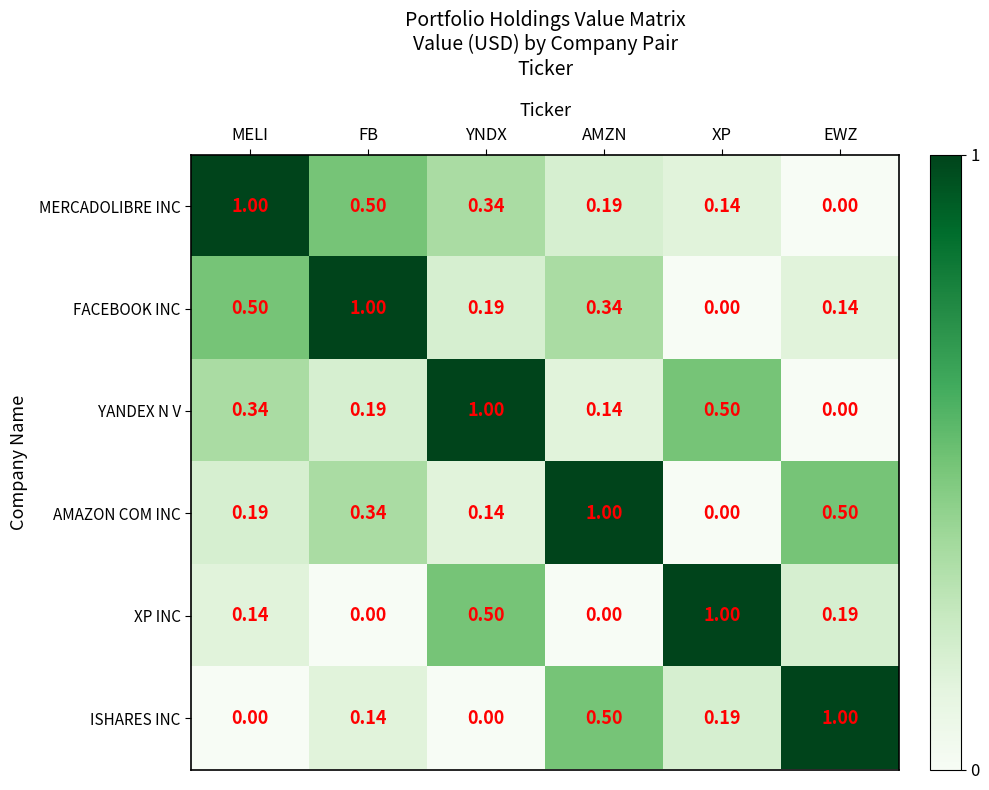

At which label does XP INC reach its peak?

XP